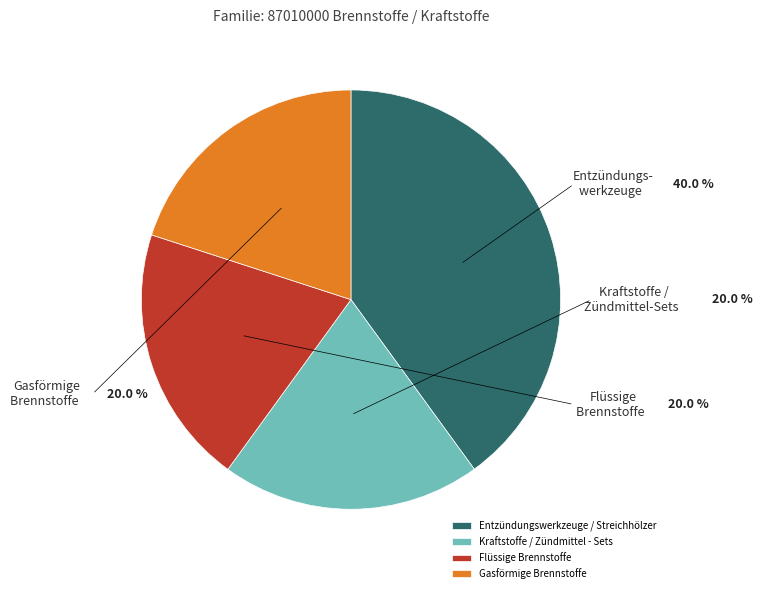

Is it true that Gasförmige Brennstoffe is 20% of the pie?

True